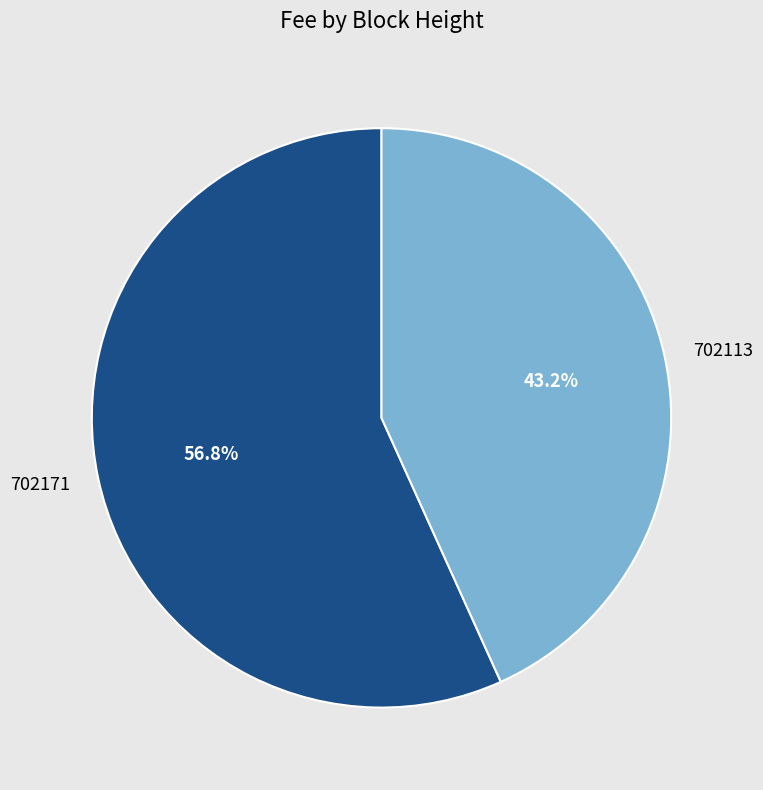

Rank the categories by value from highest to lowest.

702171, 702113